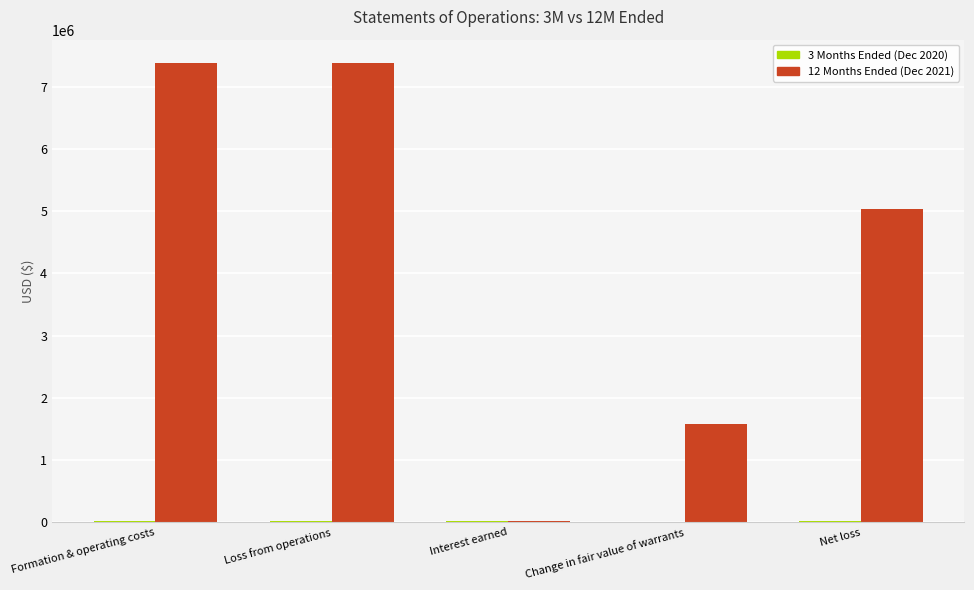

True or false: 12 Months Ended (Dec 2021) has a value of 7390964 at Formation & operating costs.

True